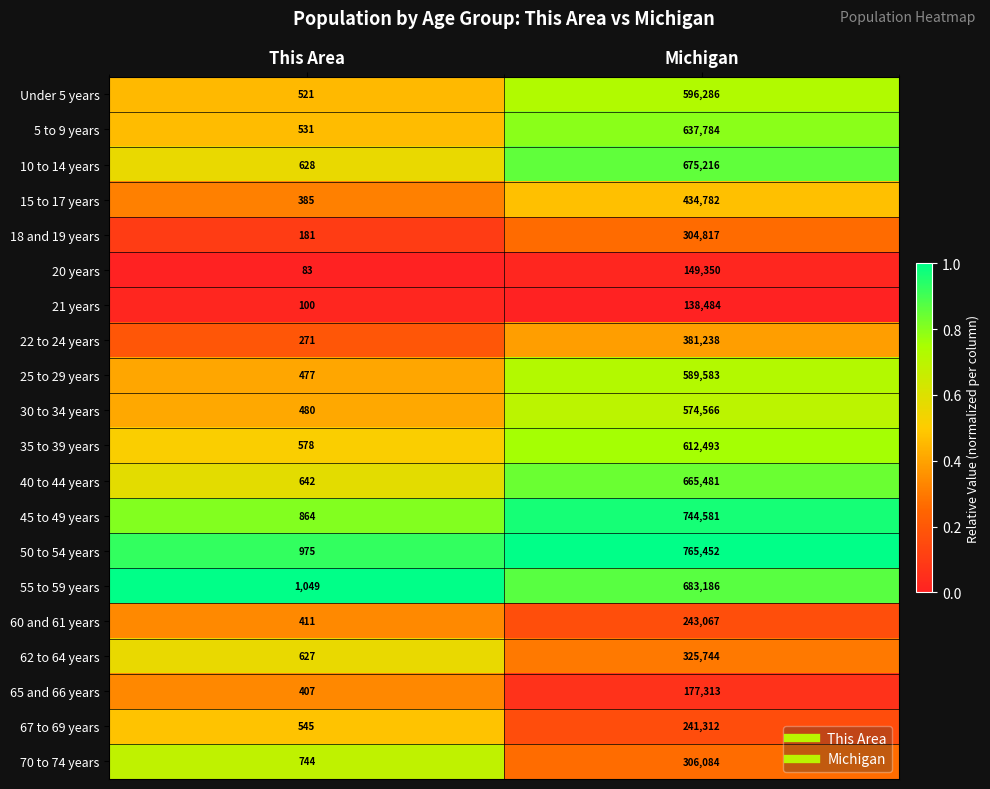

Which series has the largest range (max minus min)?

50 to 54 years